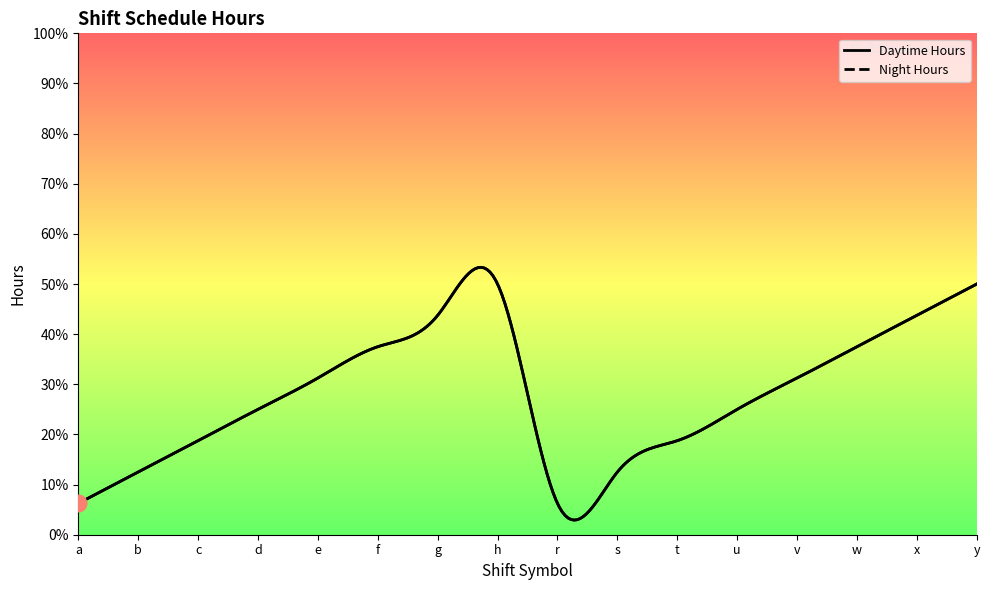

What is the average value of the Night Hours series?

4